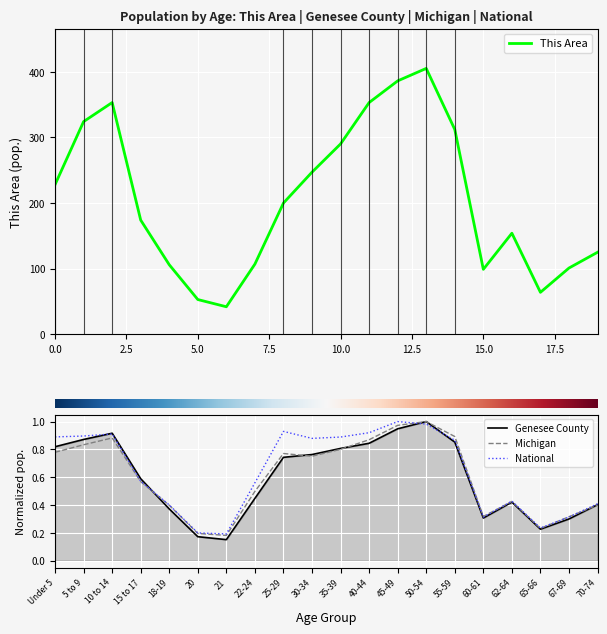

In Michigan, how many points are higher than both neighbors (excluding endpoints)?

4